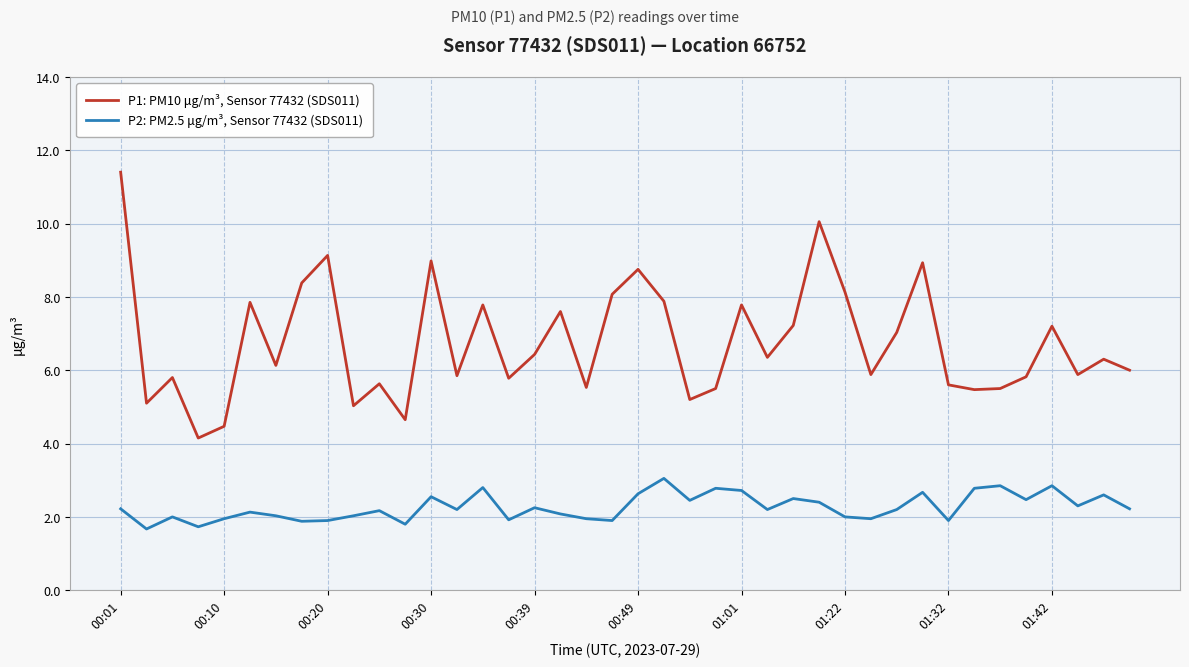

Which series has the largest total across all categories?

P1: PM10 μg/m³, Sensor 77432 (SDS011)